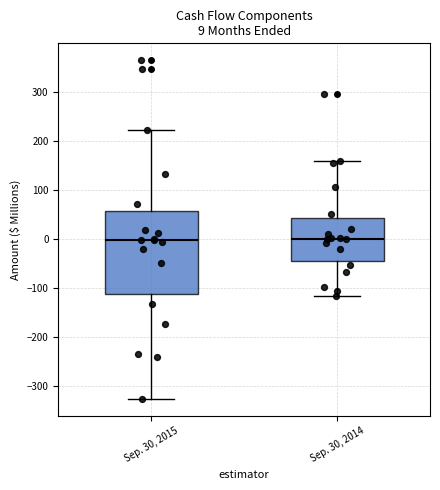

Which box is the tallest, from its lower edge to its upper edge?

Sep. 30, 2015